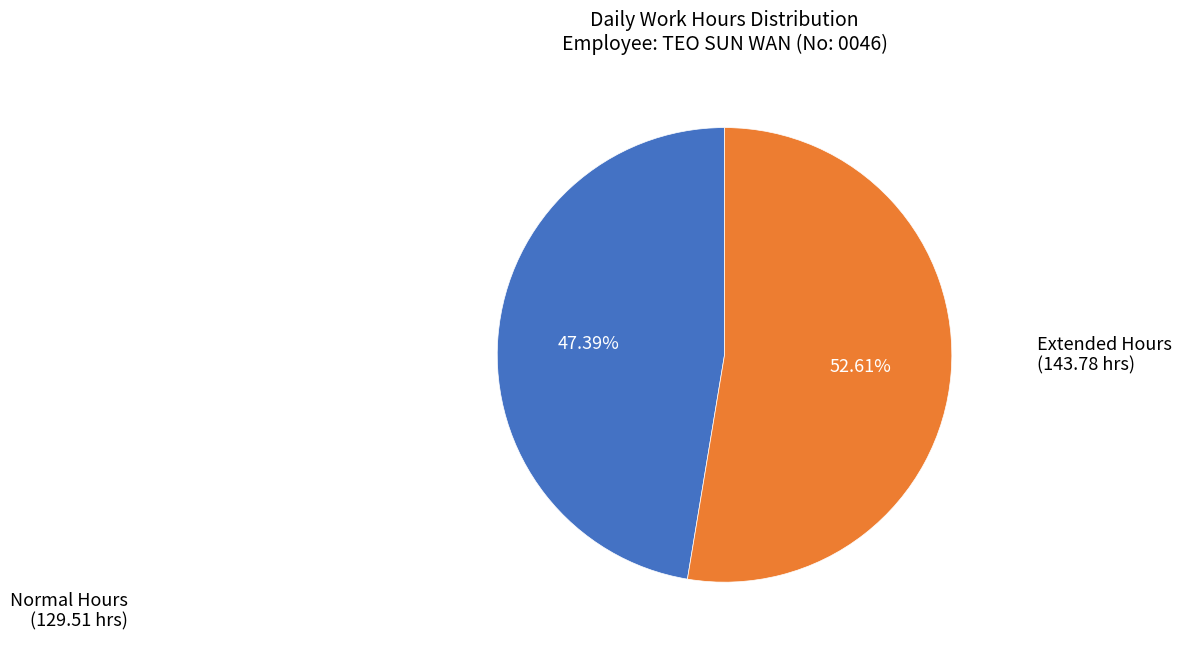

How many segments does this pie chart have?

2